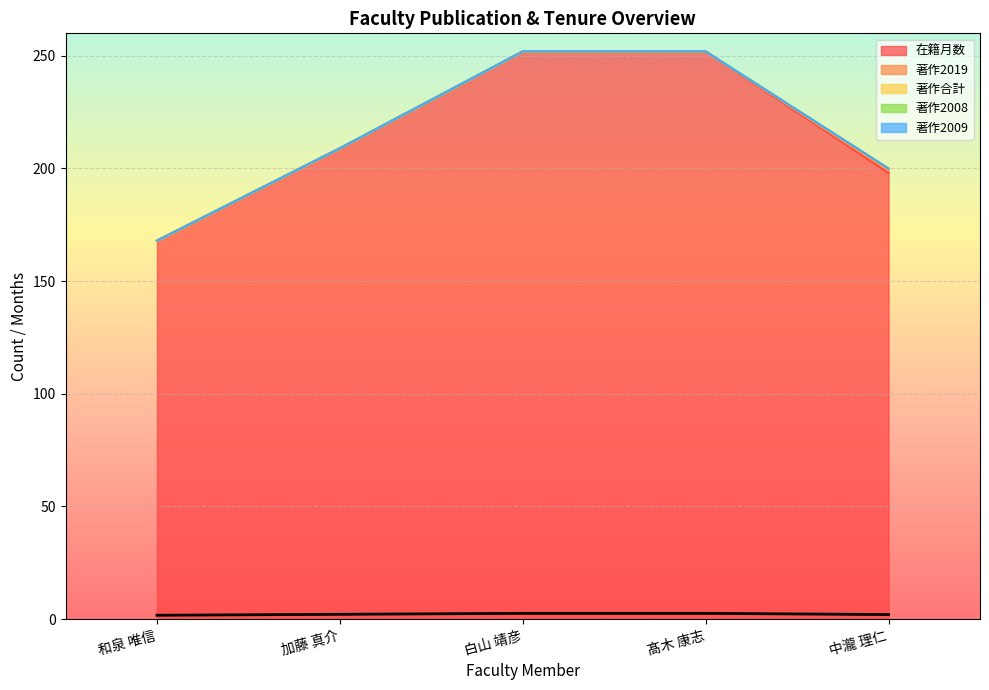

How many values in the 在籍月数 series exceed 209?

2